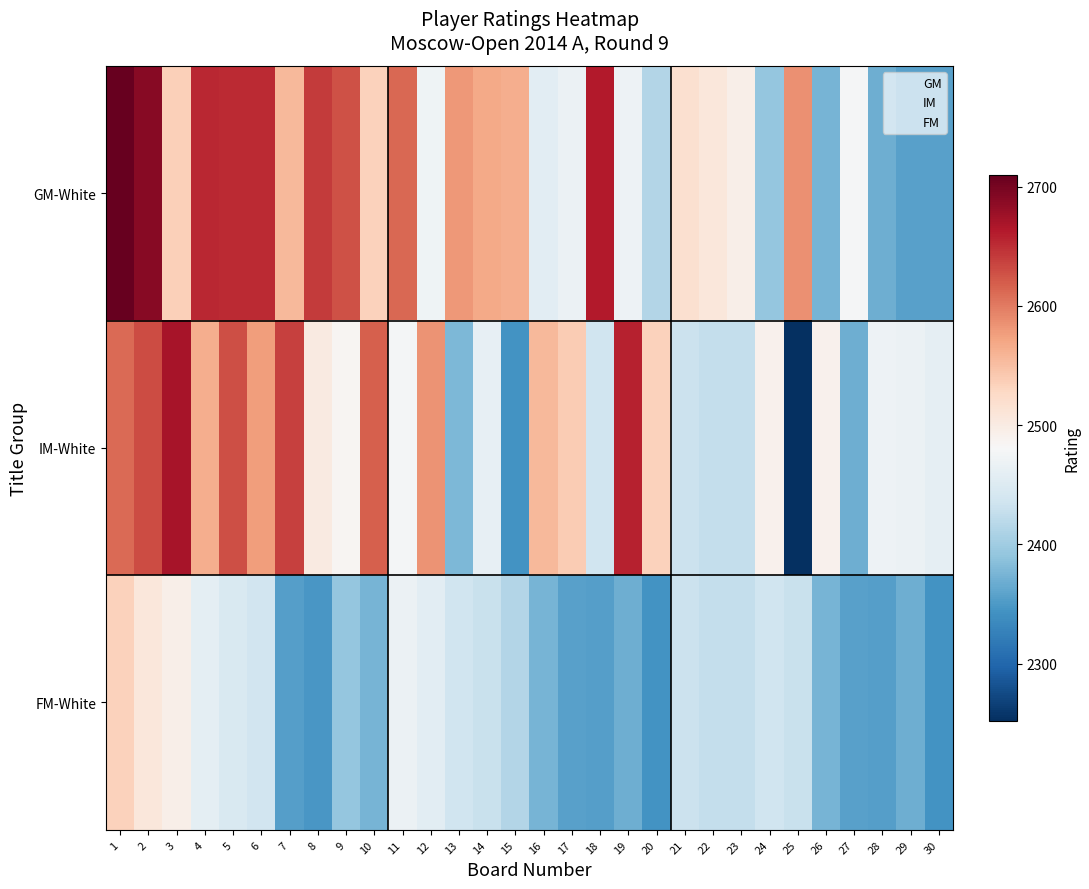

What is the sum of the GM-White values at 4 and 5?

5304